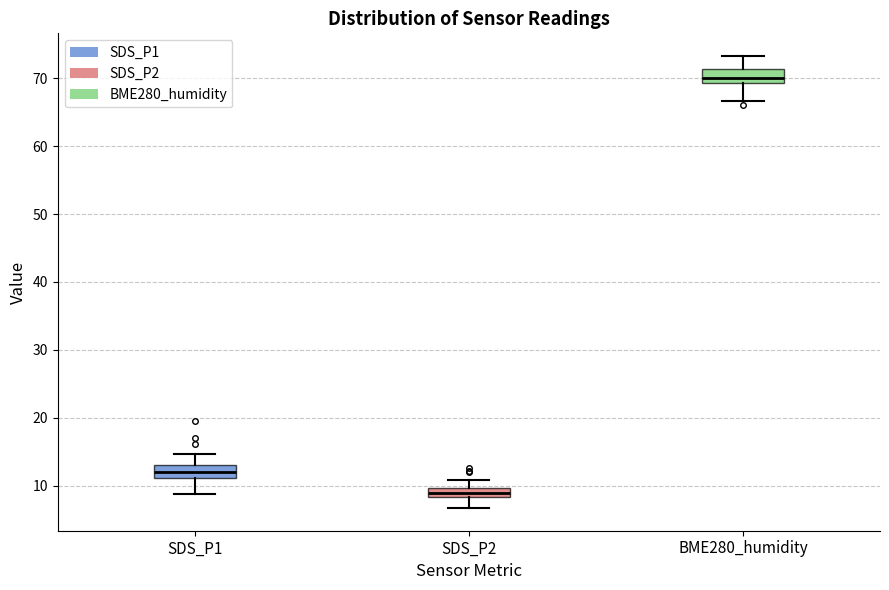

Where does the upper whisker of the box for SDS_P1 end on the y-axis? The values are not printed on the chart, so give them approximately, as read against the axis.

15